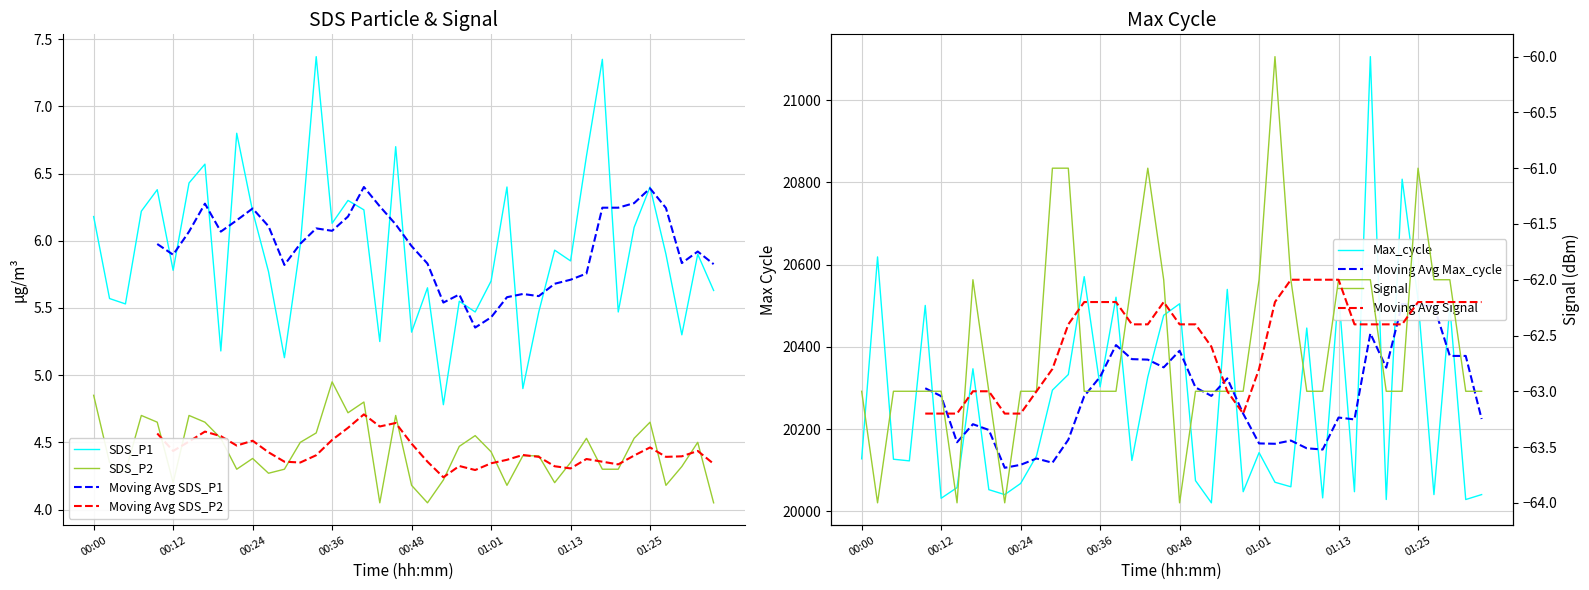

Between 00:41 and 01:35, which is larger?

00:41